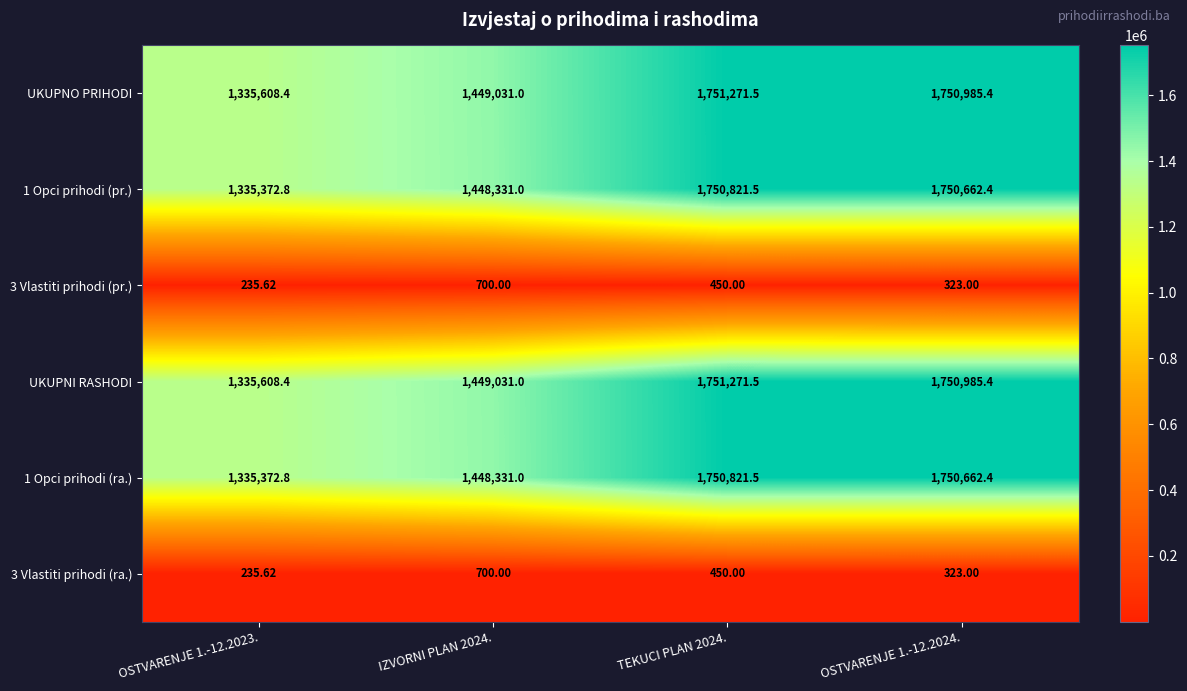

Is the value of 1 Opci prihodi (ra.) at OSTVARENJE 1.-12.2024. greater than the value of 3 Vlastiti prihodi (pr.) at TEKUCI PLAN 2024.?

Yes